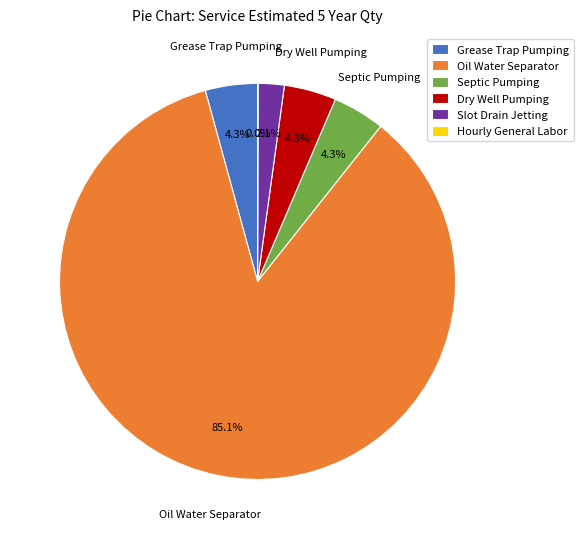

To the nearest percent, what portion does Dry Well Pumping represent?

4%